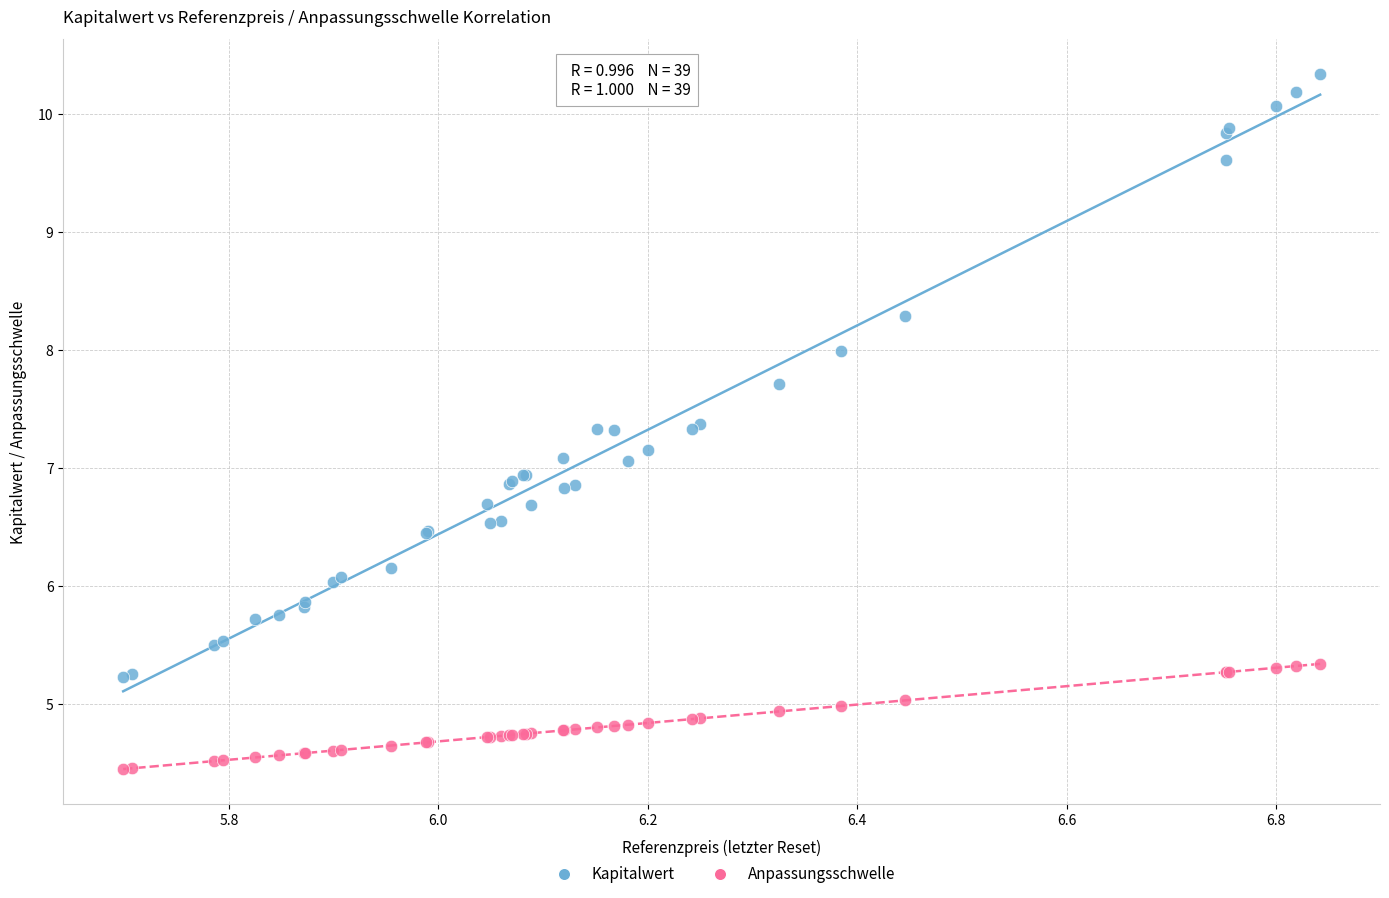

Which series has the widest spread of Y values?

Kapitalwert